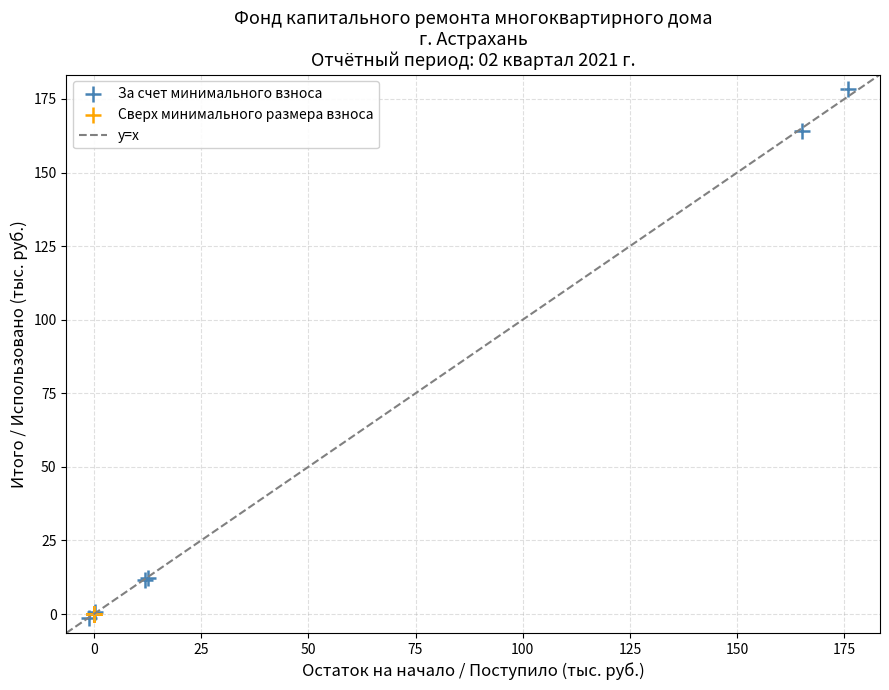

Which series has the largest Y range (max minus min)?

За счет минимального взноса